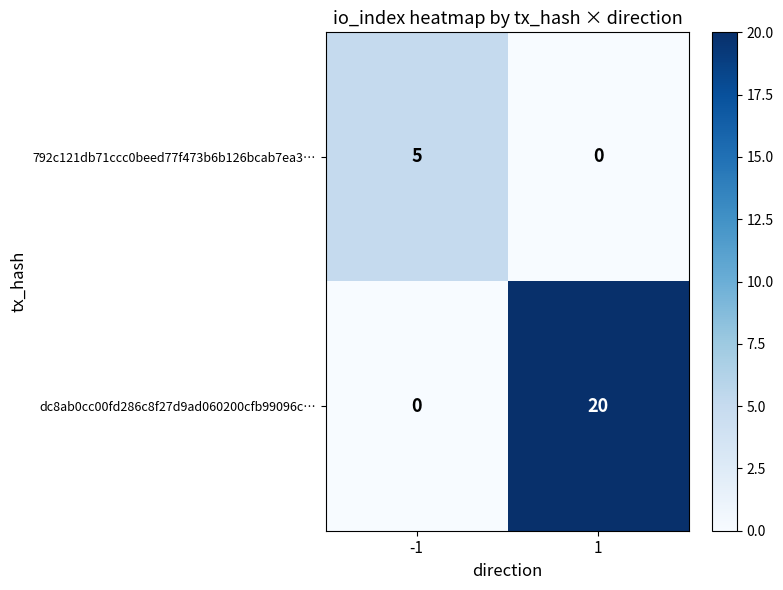

What is the spread (max minus min) of values at 1?

20